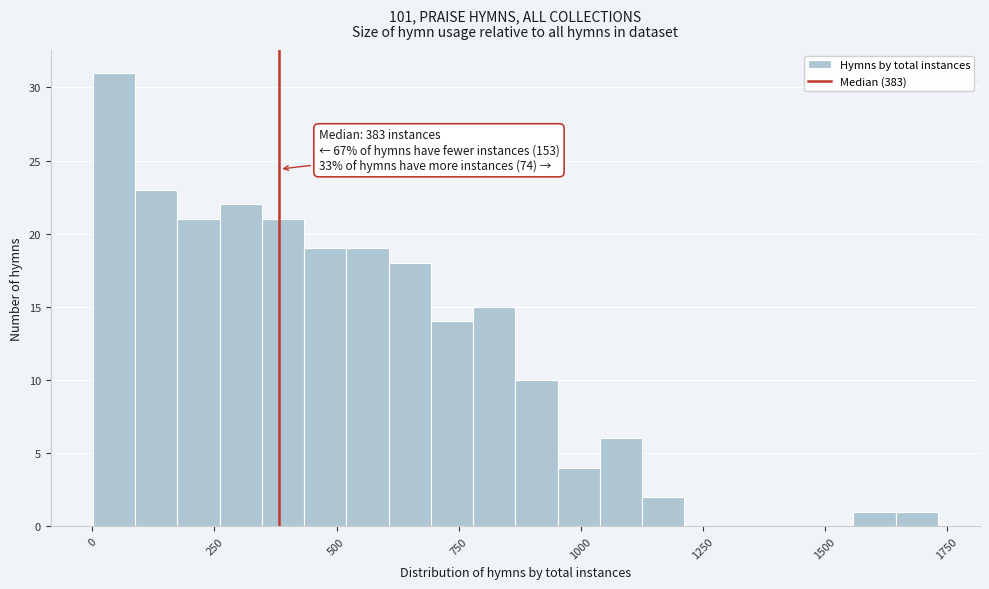

Read against the x-axis, roughly where is the centre of the tallest bar?

50